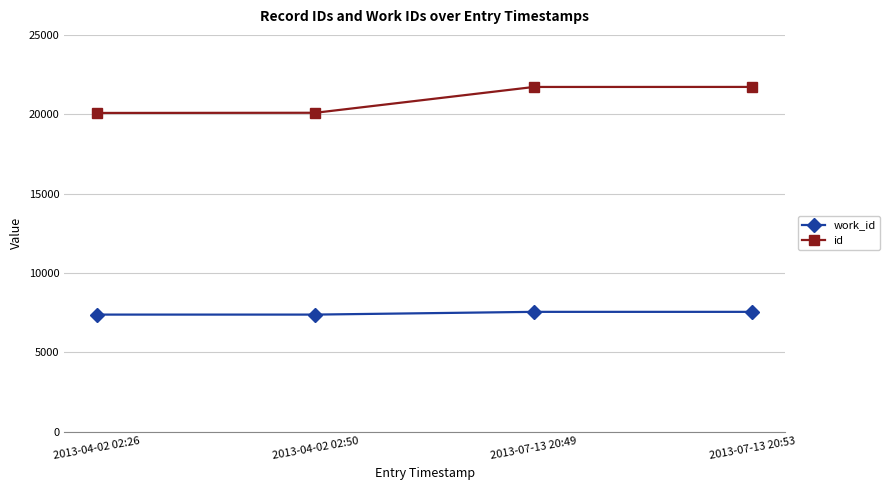

What is the maximum value for work_id?

7543